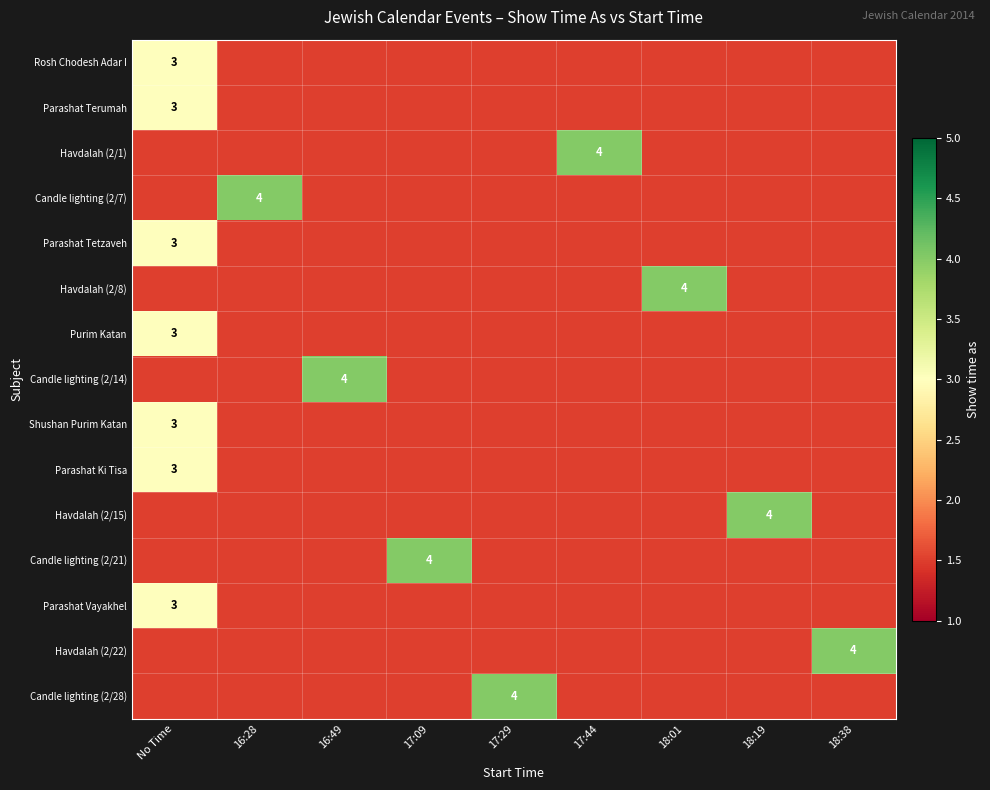

At which category does the chart reach its peak across all series?

17:44